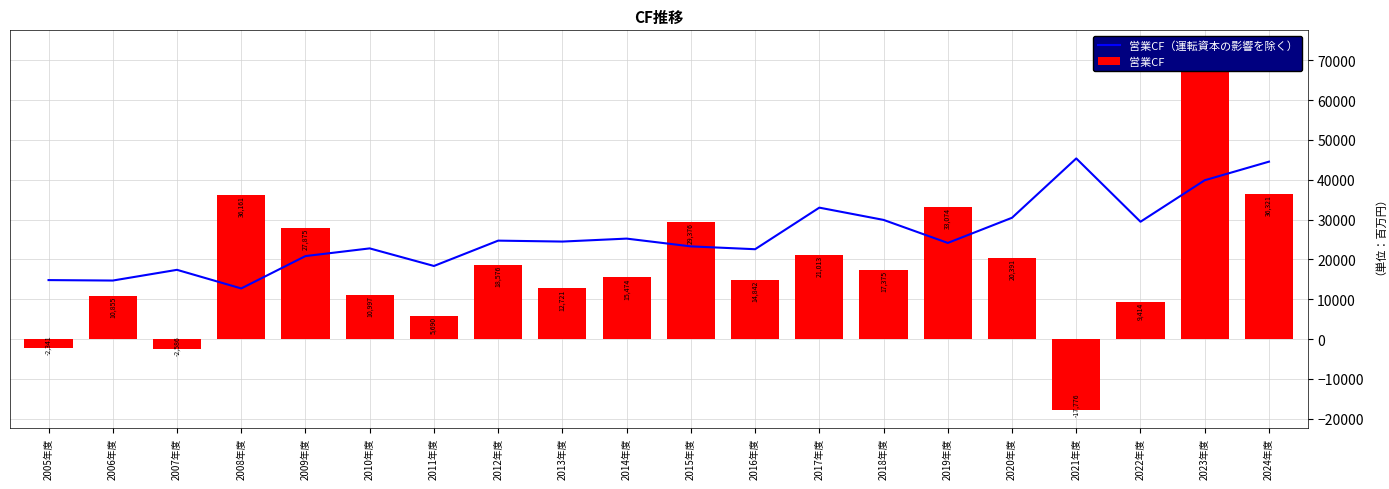

What is the label of the 7th bar from the right?

2018年度